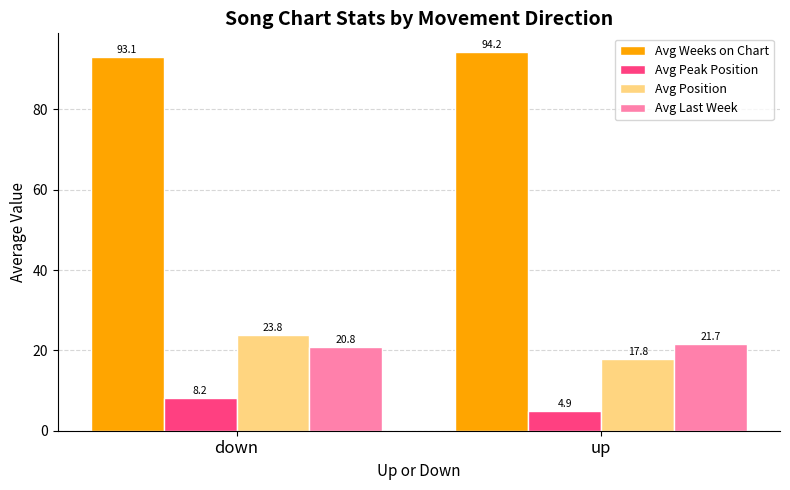

What is the label of the 1st bar from the left?

down